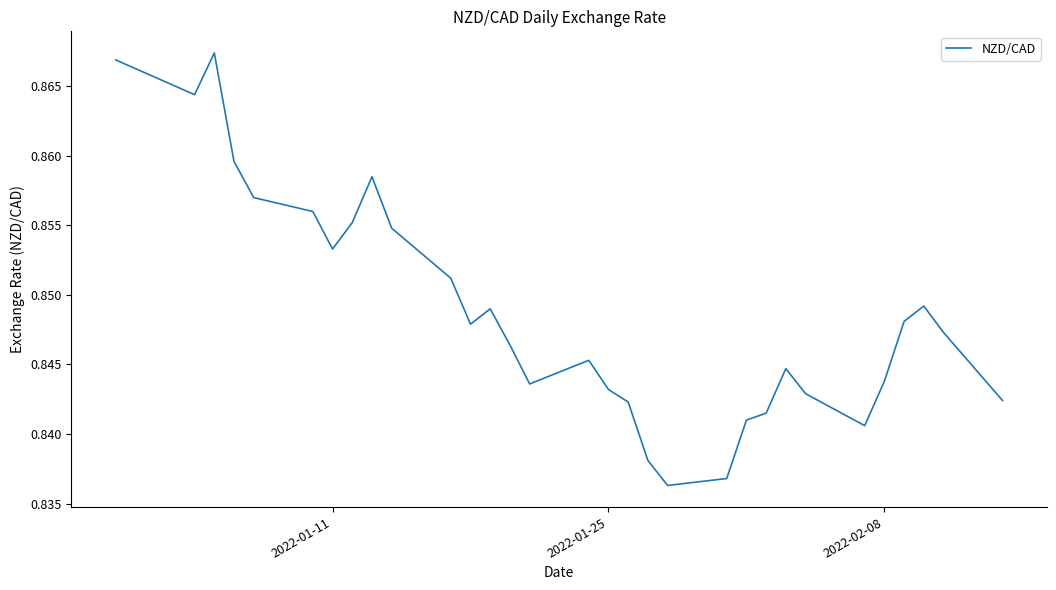

How many interior local valleys (lower than both neighbors) does the data have?

6